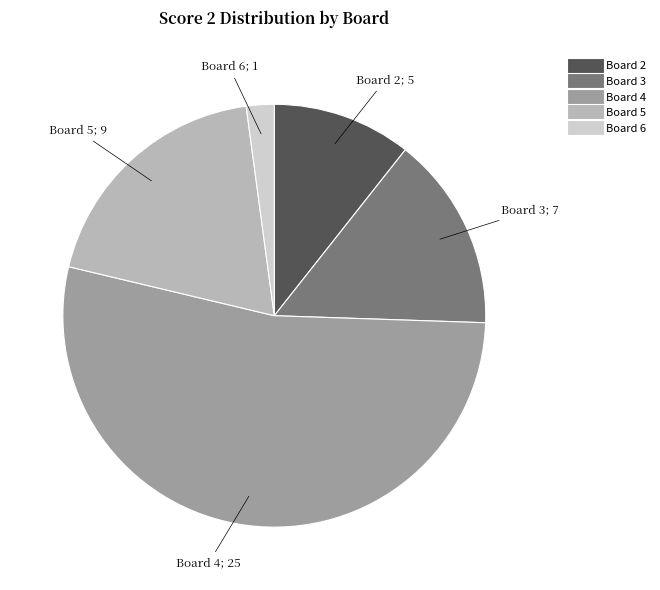

Is there any slice that represents more than half of the pie?

Yes